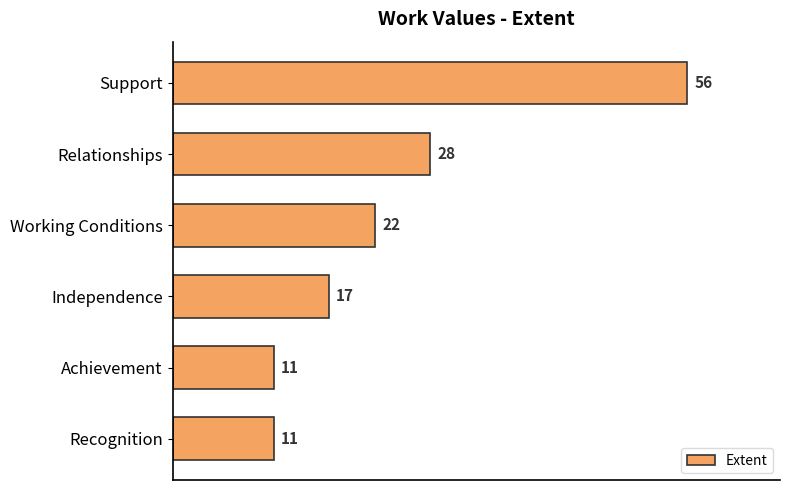

At which label is the value closest to 33?

Relationships